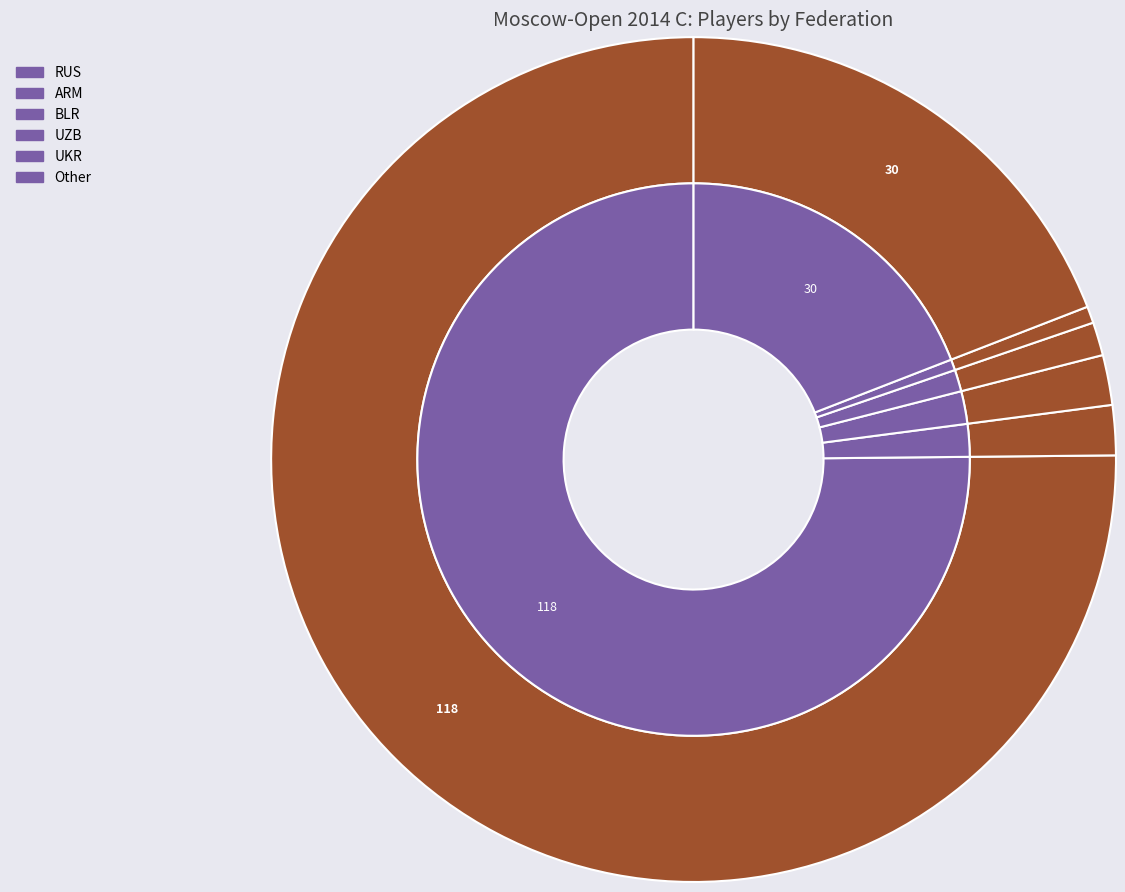

Do BLR and ARM together represent more than half of the pie?

No